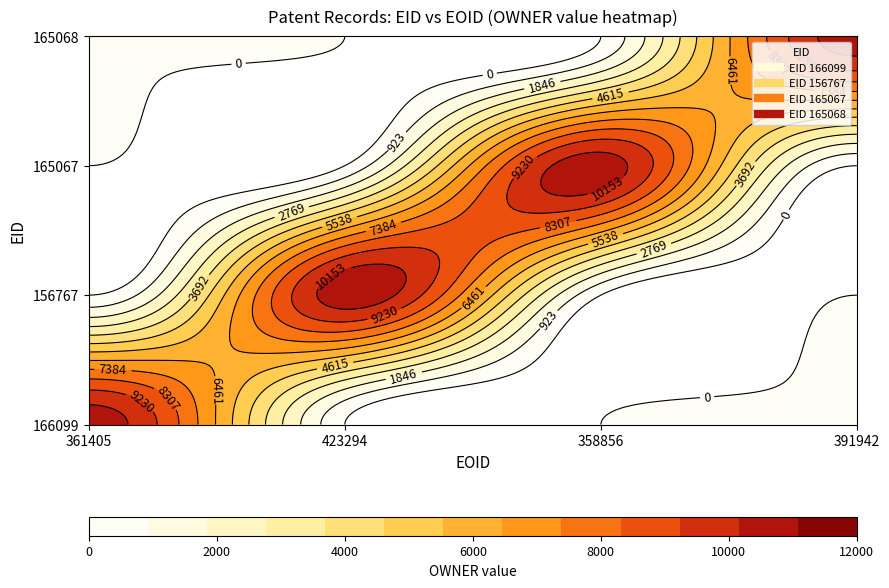

What is the spread (max minus min) of values at 358856?

10659